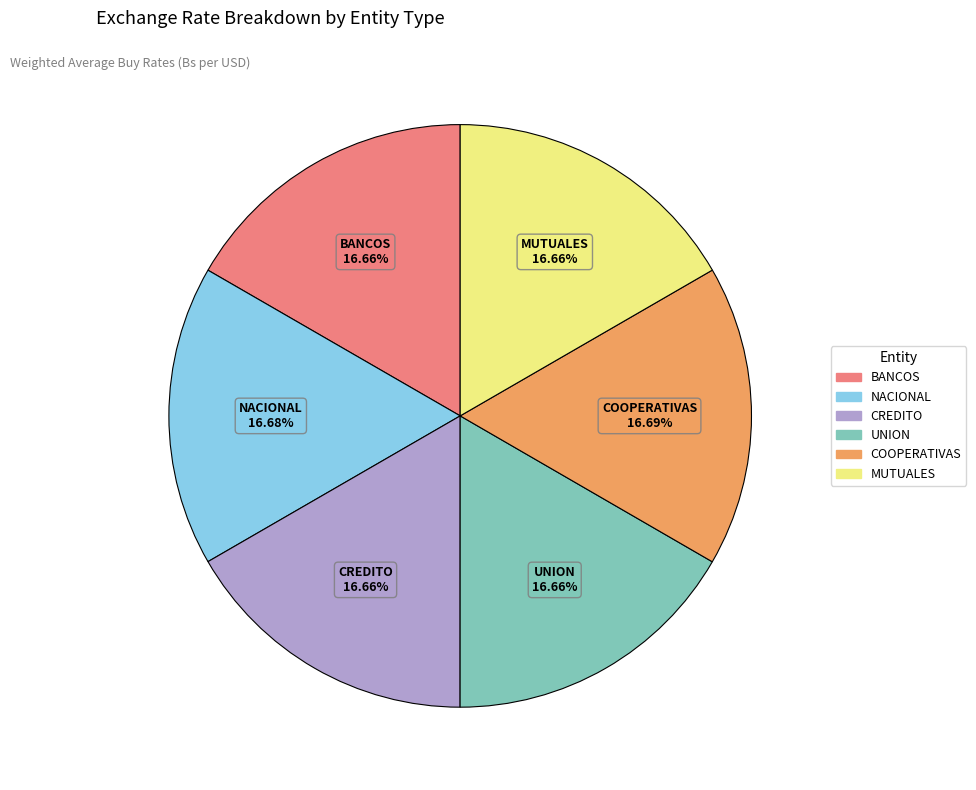

What percentage is the CREDITO slice, to the nearest percent?

17%